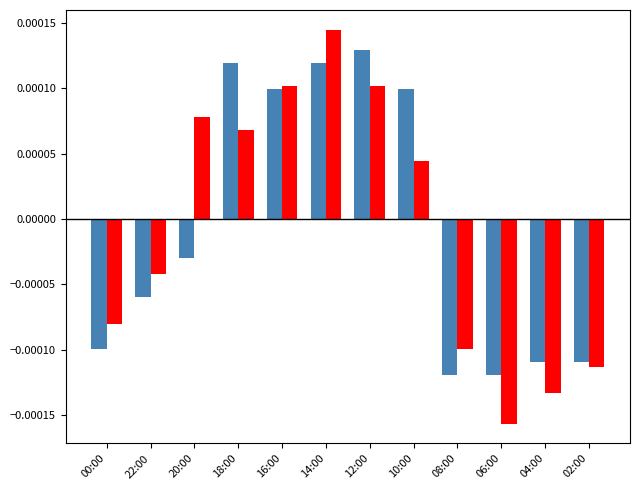

At which category does the chart reach its minimum across all series?

06:00